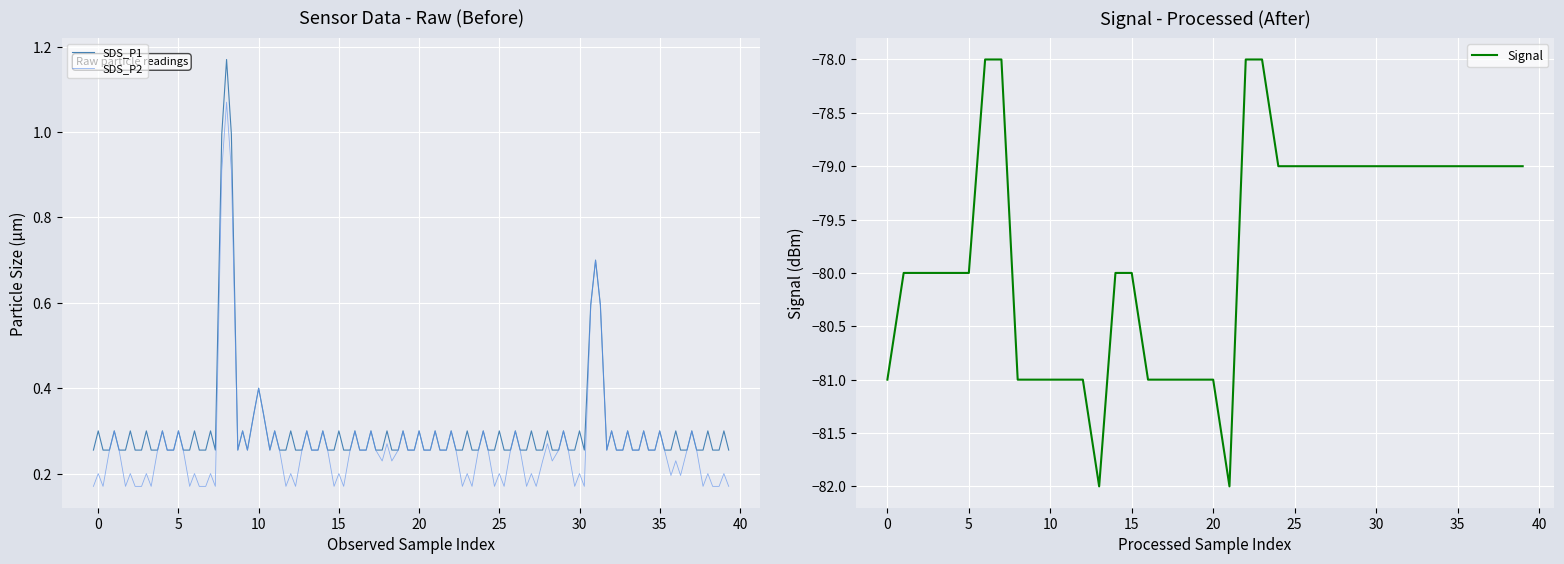

What is the lowest value of the Signal series?

-82